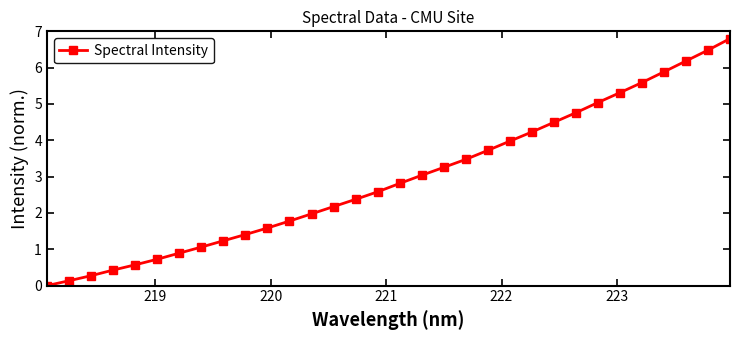

Reading left to right, what are all the values shown in this chart?

0.0	0.1	0.3	0.4	0.6	0.7	0.9	1.1	1.2	1.4	1.6	1.8	2.0	2.2	2.4	2.6	2.8	3.0	3.3	3.5	3.7	4.0	4.2	4.5	4.8	5.0	5.3	5.6	5.9	6.2	6.5	6.8